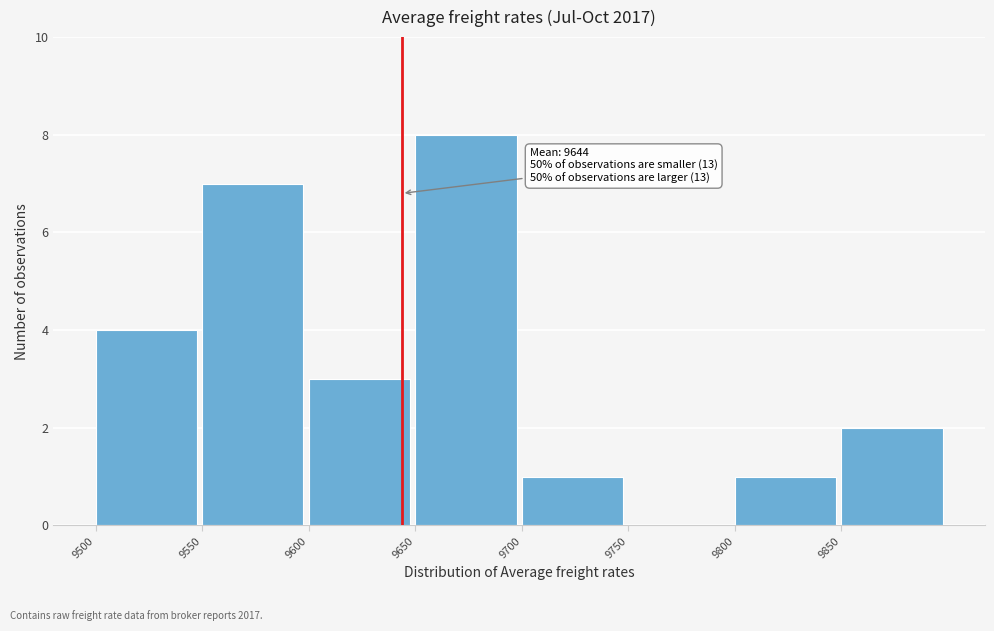

Over which range of the x-axis is the bar tallest?

9650 to 9700